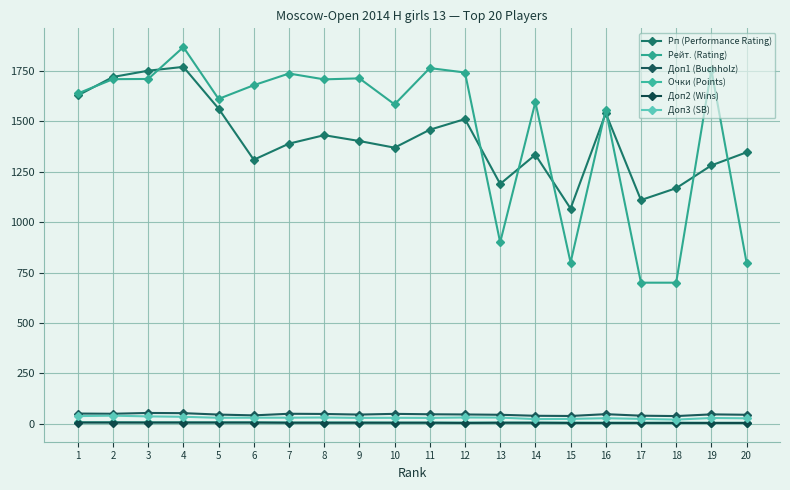

True or false: Рейт. (Rating) and Очки (Points) cross at least once.

False